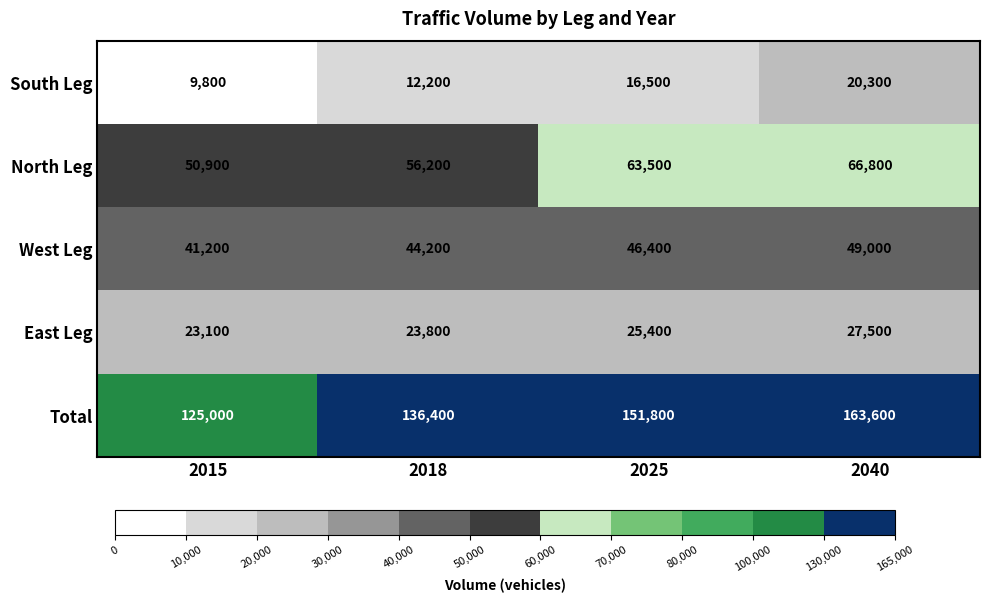

What is the sum of all West Leg values?

180800